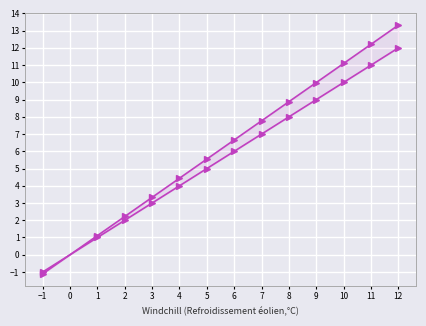

How many data points in col_1 are above 6?

6